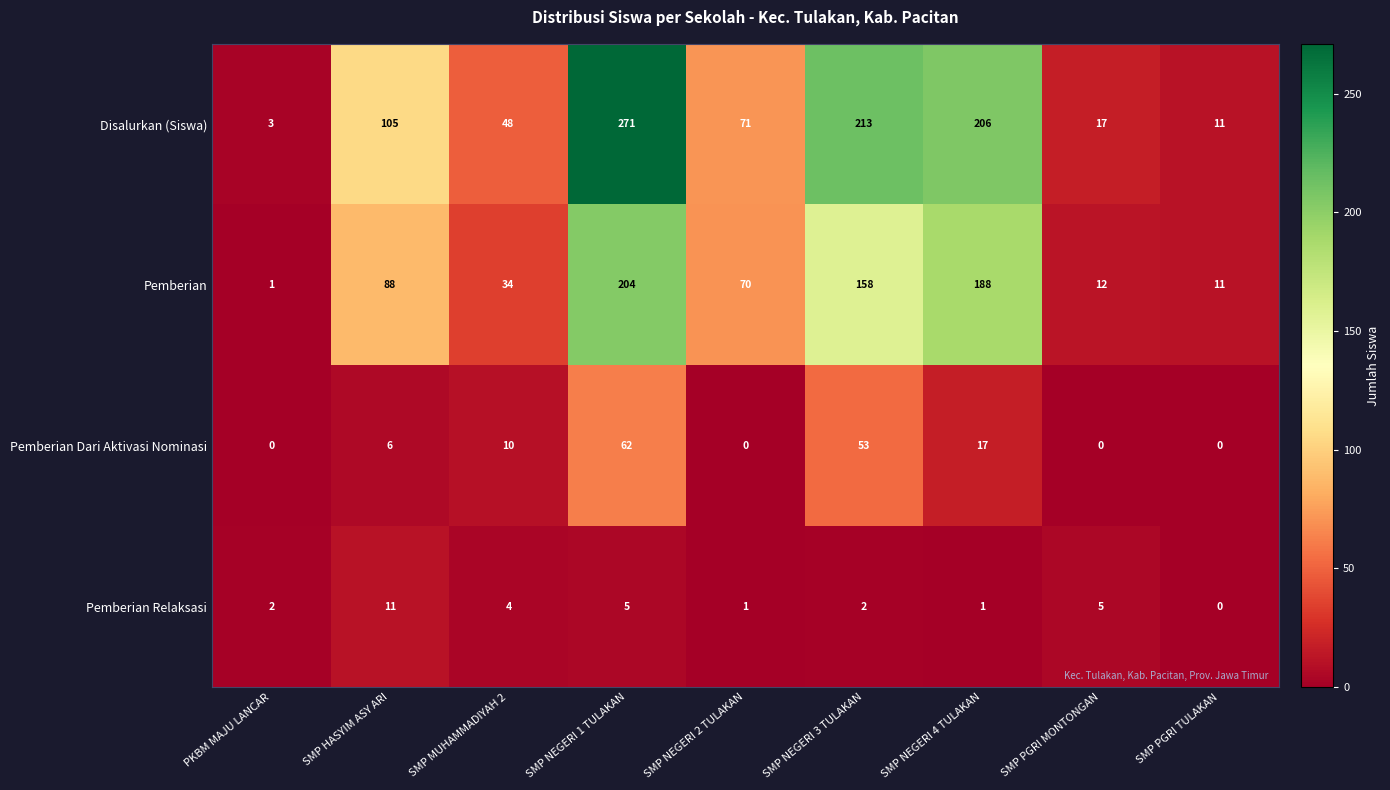

The value of Pemberian Dari Aktivasi Nominasi at SMP PGRI TULAKAN is -40. True or false?

False